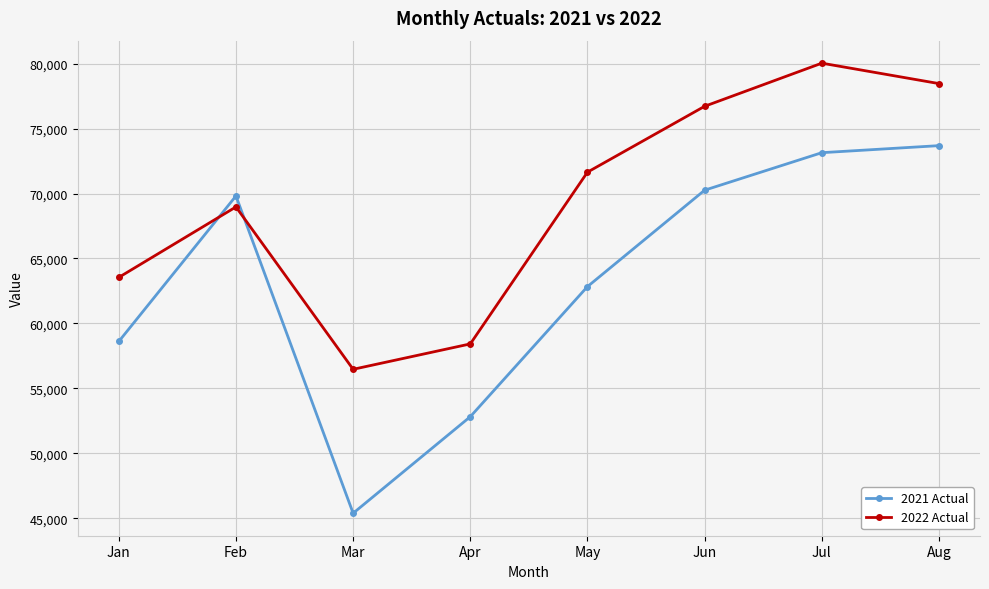

Which category has the highest value across all series?

Jul